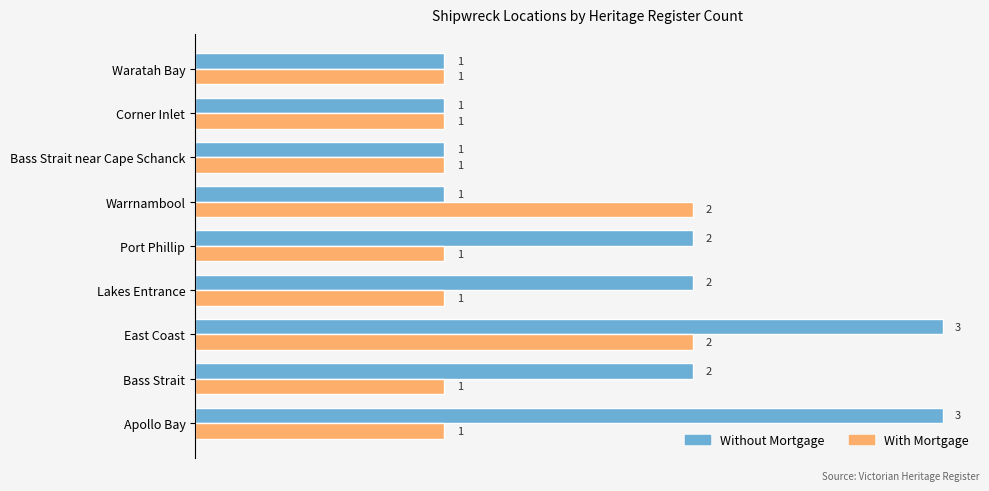

What is the sum of all With Mortgage values?

11